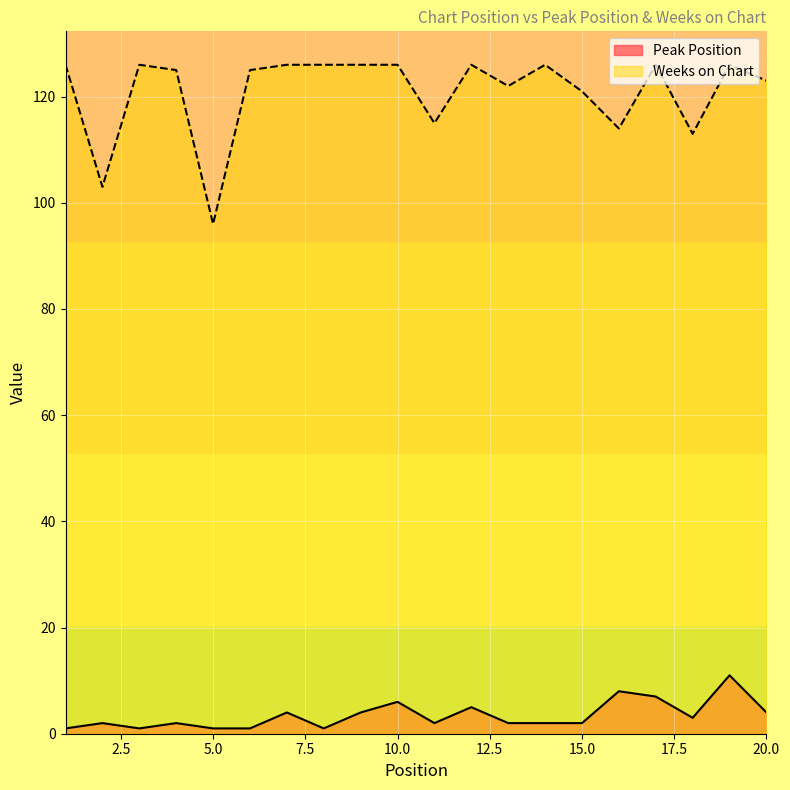

What is the value of the Weeks on Chart point at the 18th from the left?

113